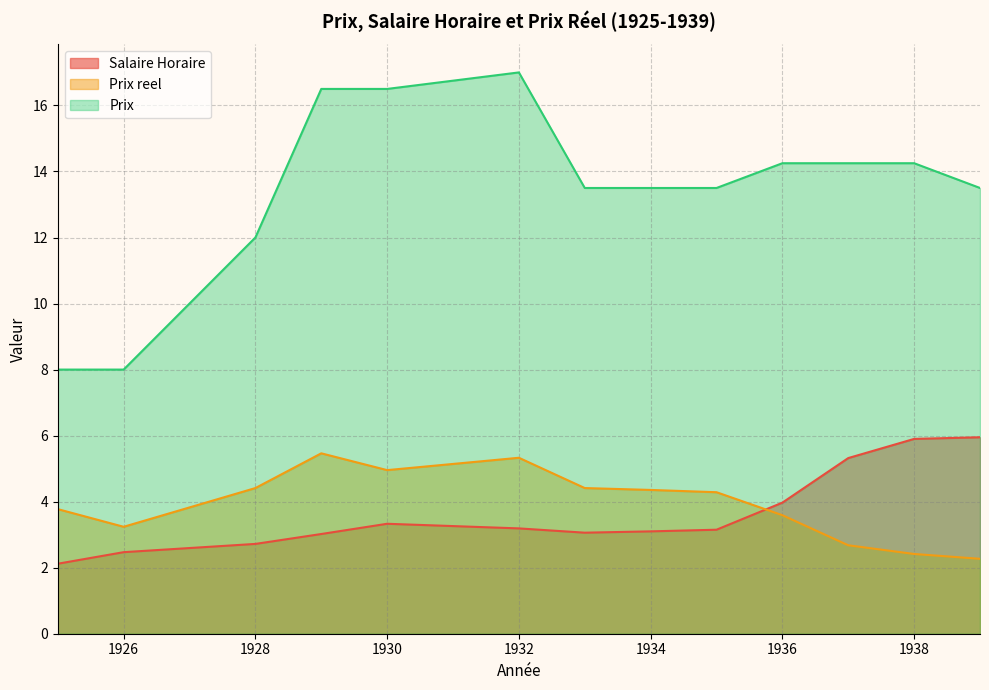

What is the total value across all series at 1936?

21.8